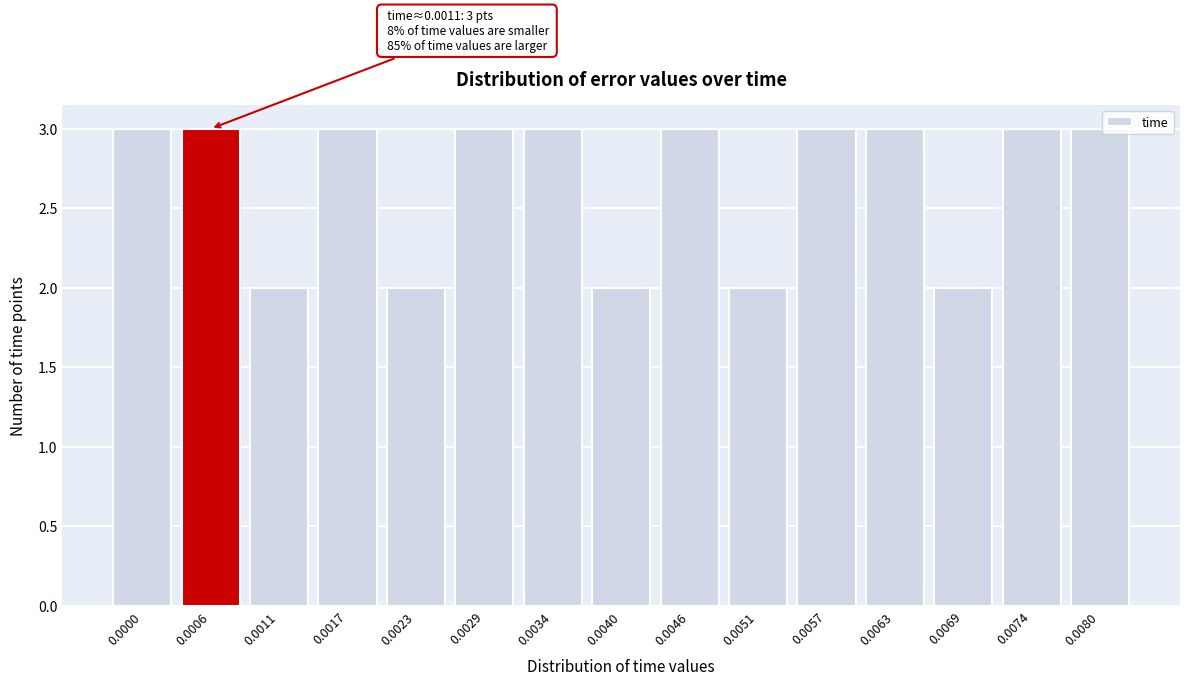

Reading left to right, transcribe all the data shown in this chart.

3	3	2	3	2	3	3	2	3	2	3	3	2	3	3